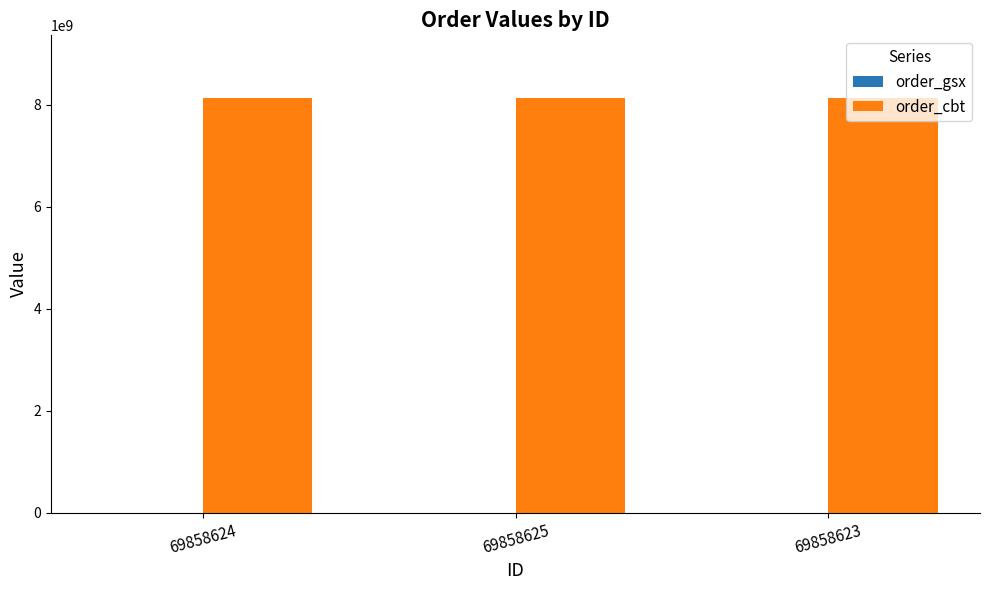

Which series has the largest total across all categories?

order_cbt